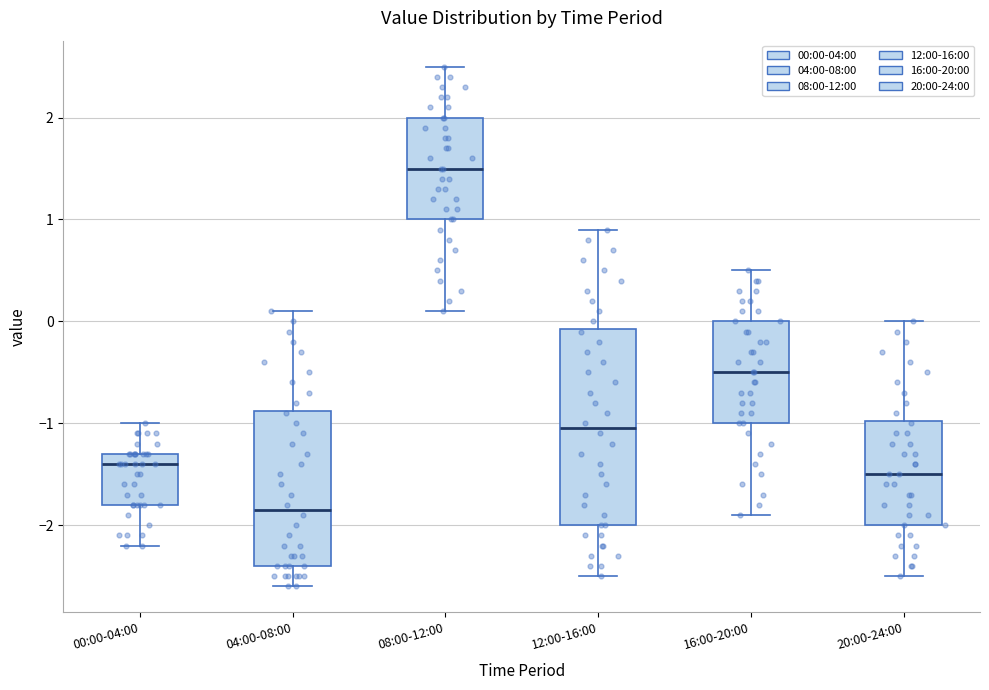

Reading left to right, read every box against the y-axis: the position of its median line, the range the box covers, and the ends of its whiskers. The values are not printed on the chart, so give them approximately, as read against the axis.

00:00-04:00: median -1.4, box -1.8 to -1.3, whiskers -2.2 to -1.0
04:00-08:00: median -1.8, box -2.4 to -0.9, whiskers -2.6 to 0.1
08:00-12:00: median 1.5, box 1.0 to 2.0, whiskers 0.1 to 2.5
12:00-16:00: median -1.0, box -2.0 to -0.1, whiskers -2.5 to 0.9
16:00-20:00: median -0.5, box -1.0 to 0.0, whiskers -1.9 to 0.5
20:00-24:00: median -1.5, box -2.0 to -1.0, whiskers -2.5 to 0.0